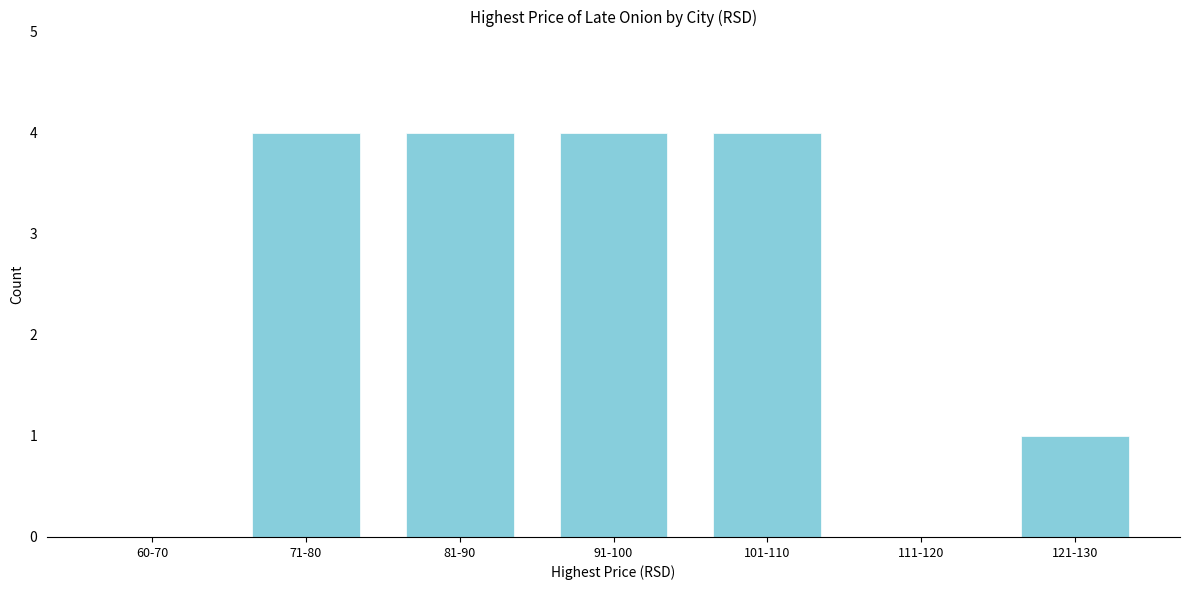

Reading left to right, transcribe all the data shown in this chart.

60-70=0	71-80=4	81-90=4	91-100=4	101-110=4	111-120=0	121-130=1